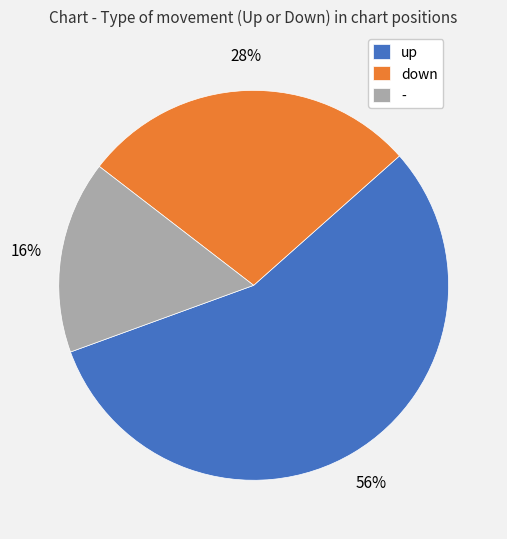

Approximately how many times larger is the value at up compared to -?

3.5